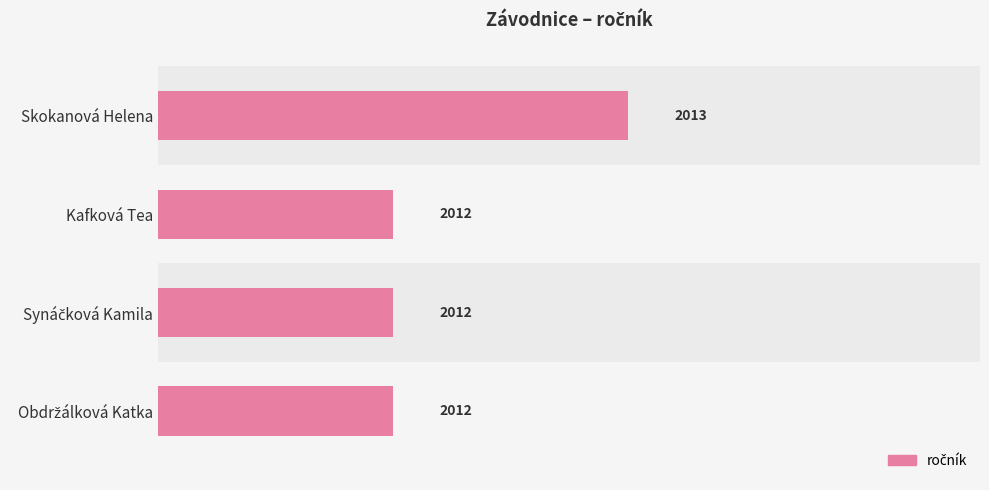

The chart shows a value of 618 at Kafková Tea. True or false?

False